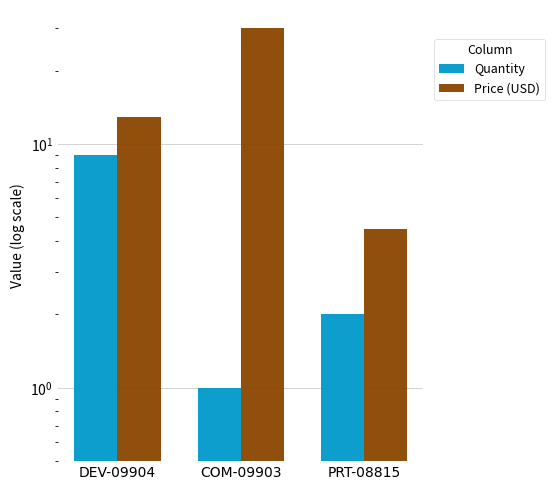

Between PRT-08815 and COM-09903, which is larger?

PRT-08815